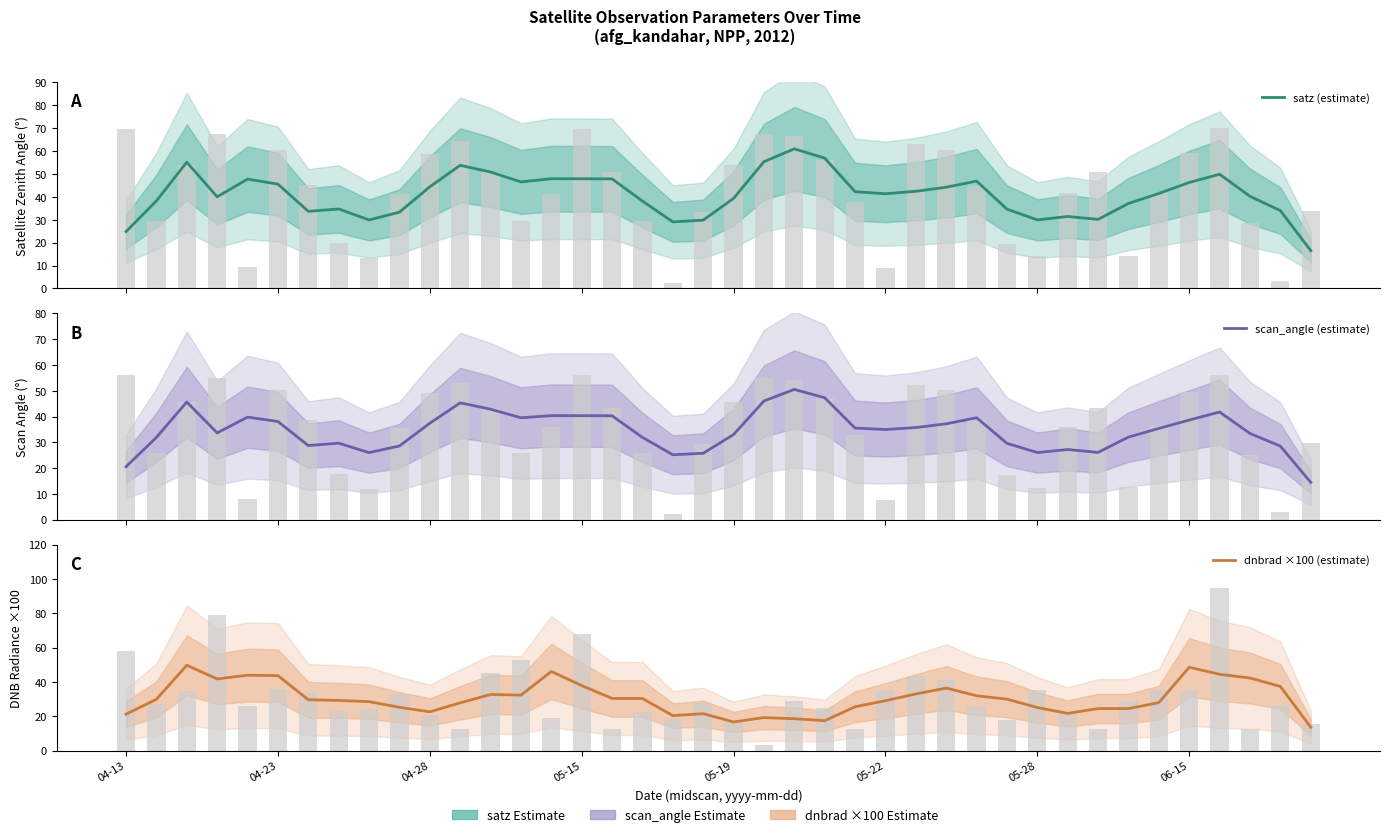

What is the approximate value of satz (estimate) at 8?

29.9